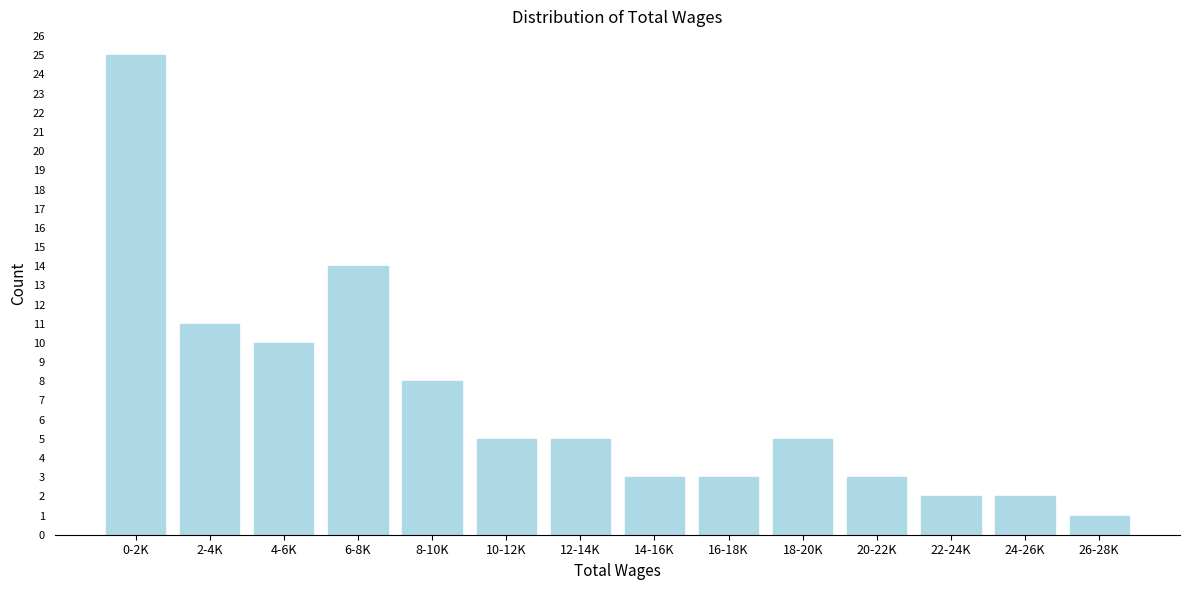

Reading left to right, what are all the values shown in this chart?

25	11	10	14	8	5	5	3	3	5	3	2	2	1